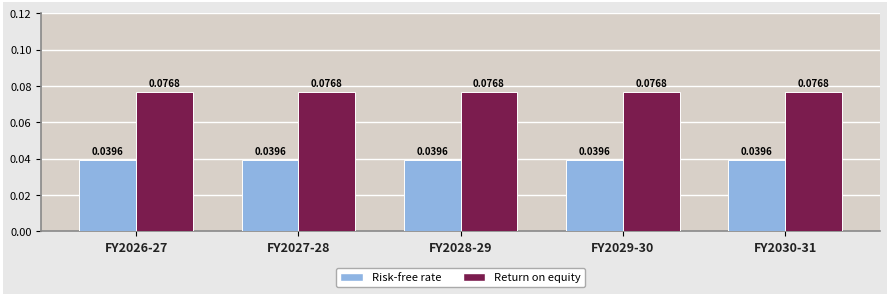

Which series has the largest total across all categories?

Return on equity